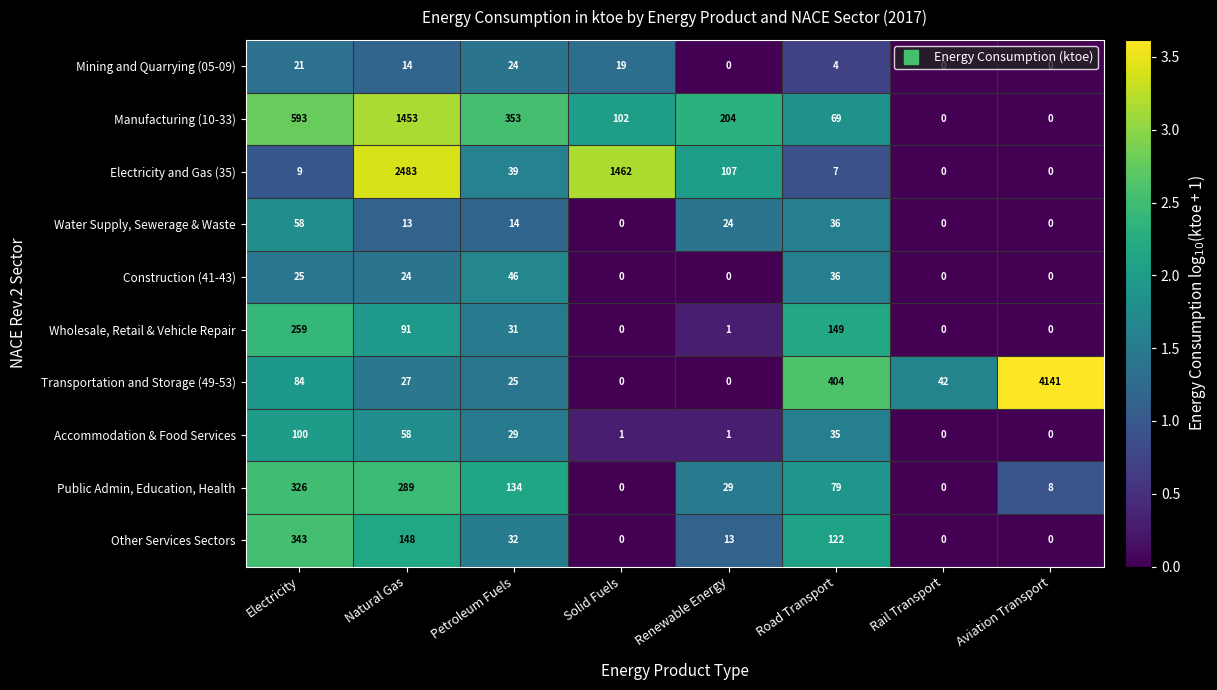

What is the spread (max minus min) of values at Road Transport?

400